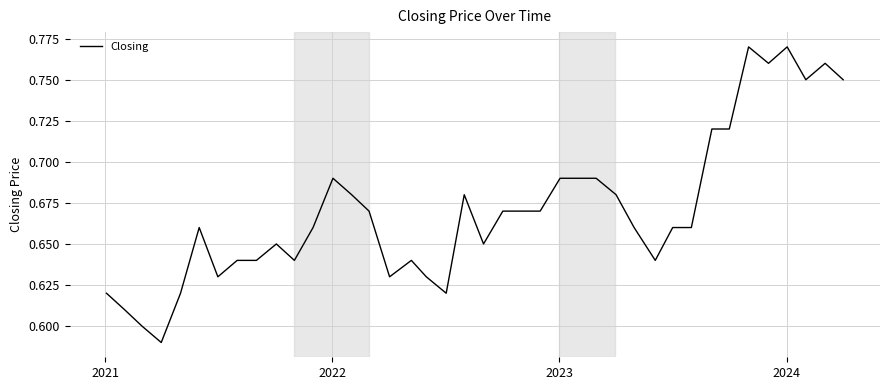

What is the value of the 35th point from the left?

0.8